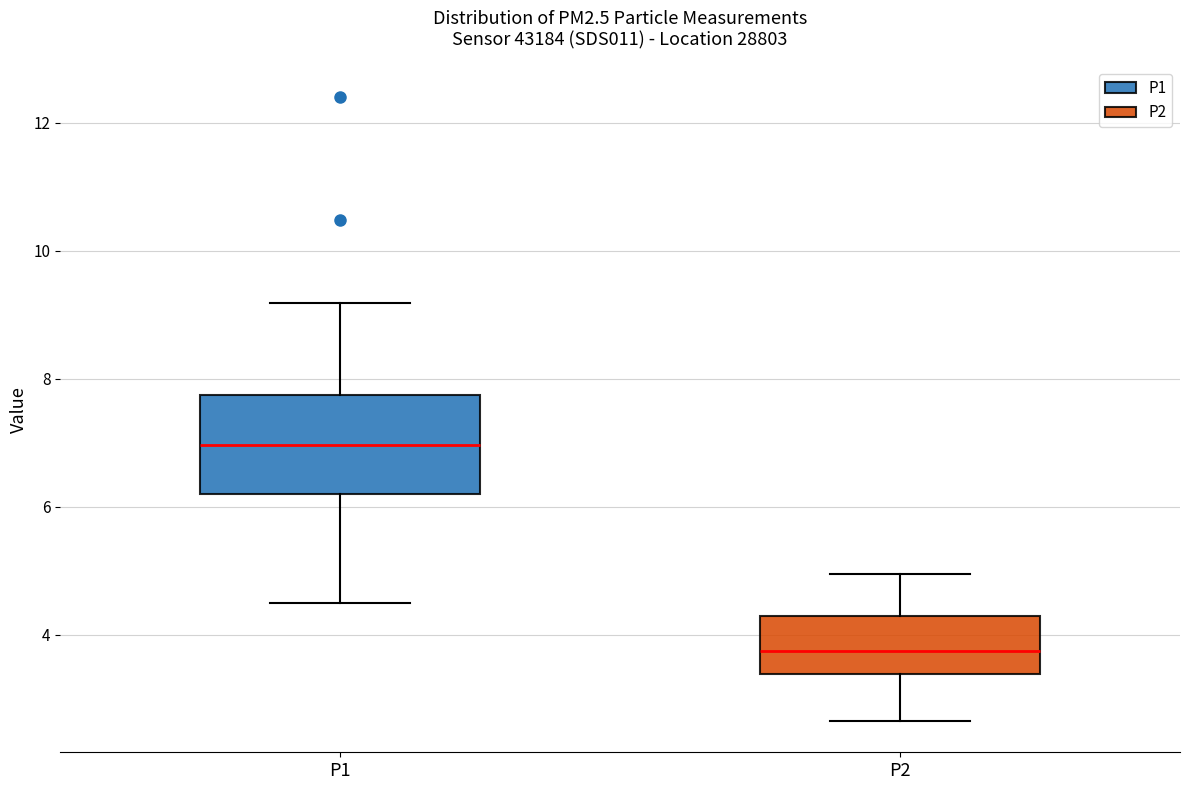

Which box's median line is the lowest?

P2